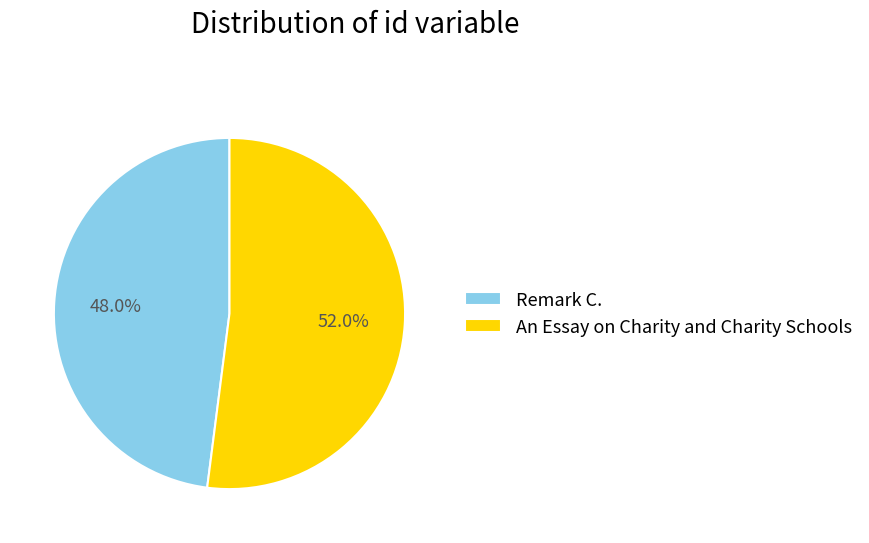

How many segments does this pie chart have?

2